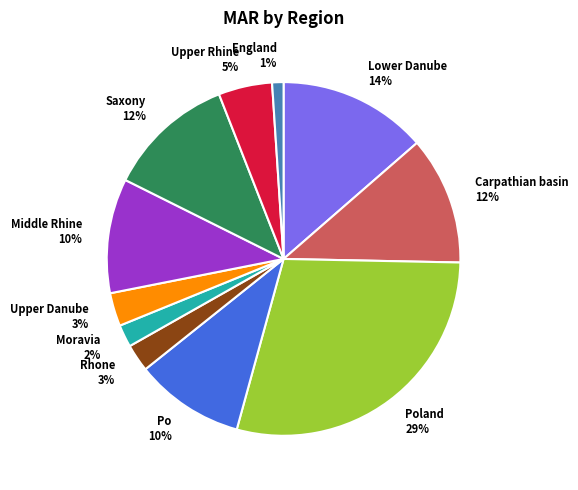

To the nearest percent, what is the average slice percentage?

9%